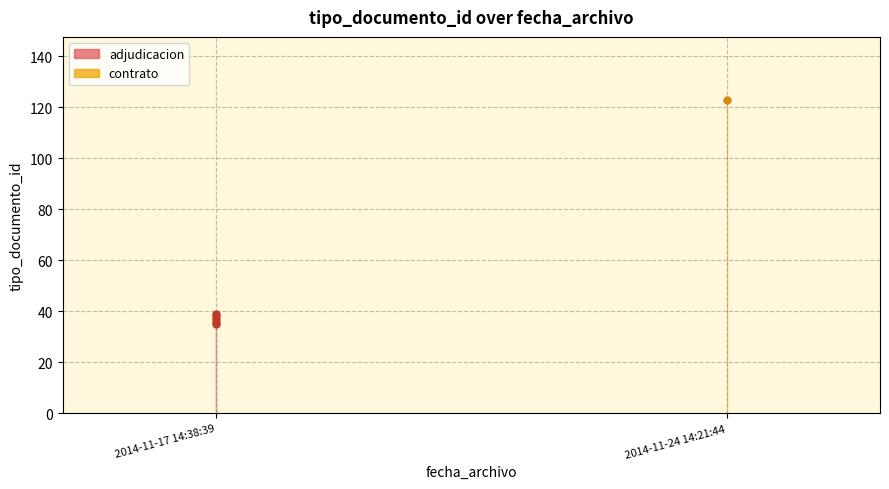

Approximately how many times larger is the value at 2014-11-17 14:38:39 compared to 2014-11-24 14:21:44?

0.3